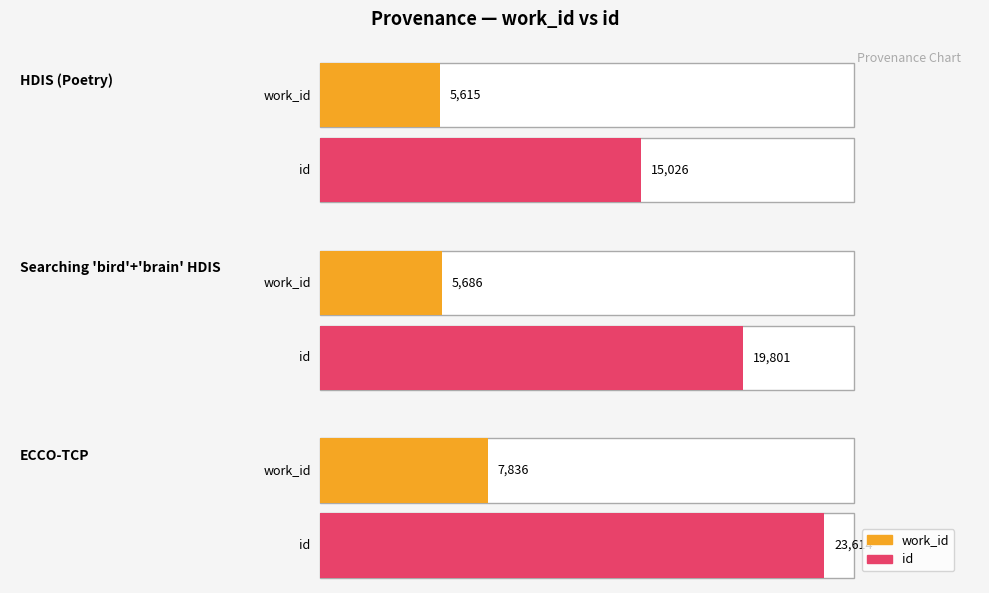

What is the label of the 3rd bar from the left?

ECCO-TCP